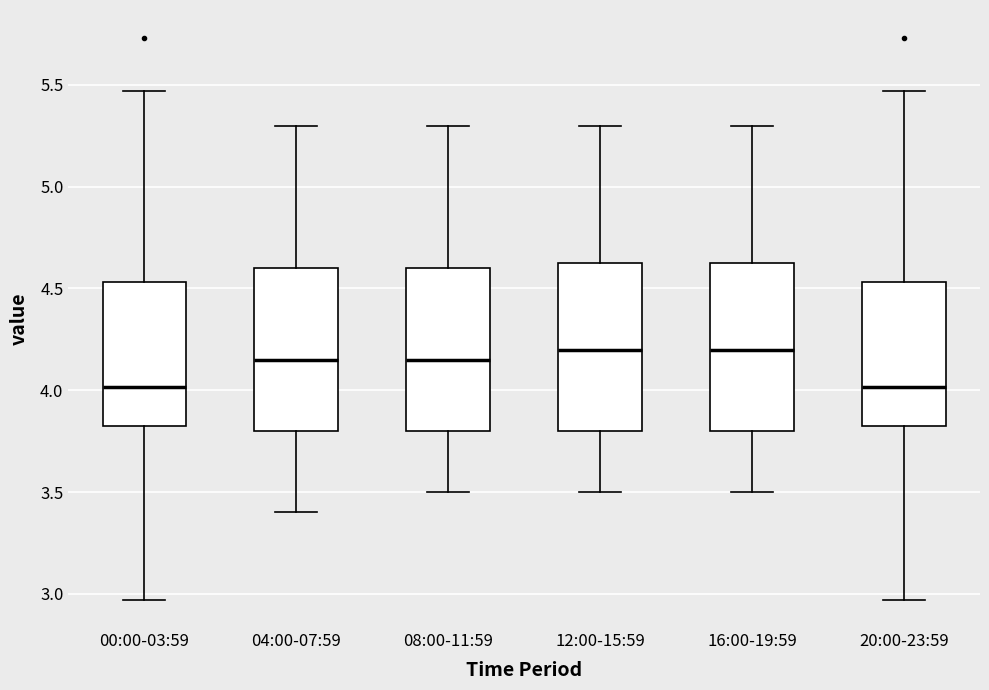

Where does the lower whisker of the box for 16:00-19:59 end on the y-axis? The values are not printed on the chart, so give them approximately, as read against the axis.

3.50